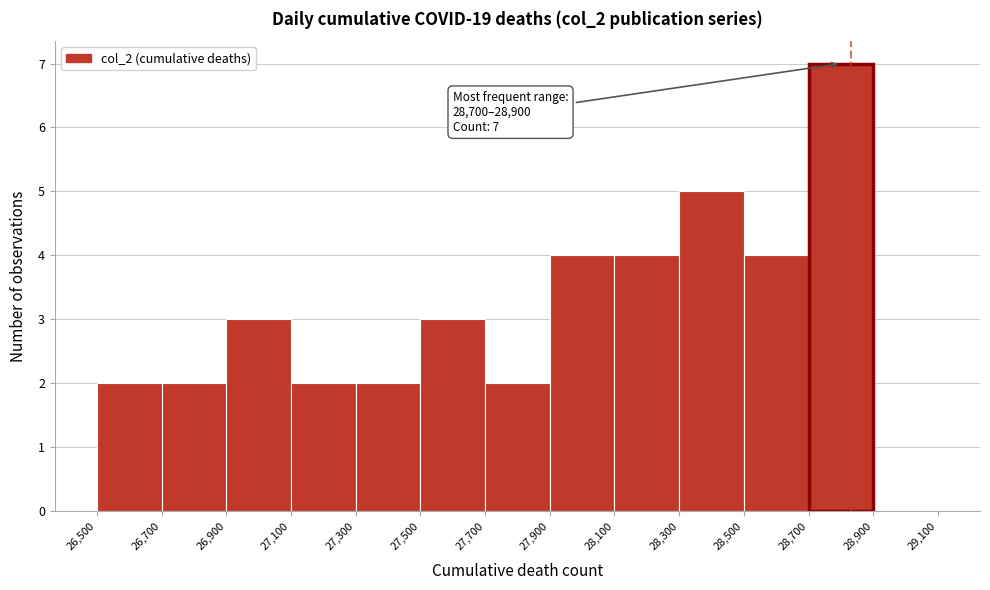

Over which range of the x-axis is the bar tallest?

28,700 to 28,900